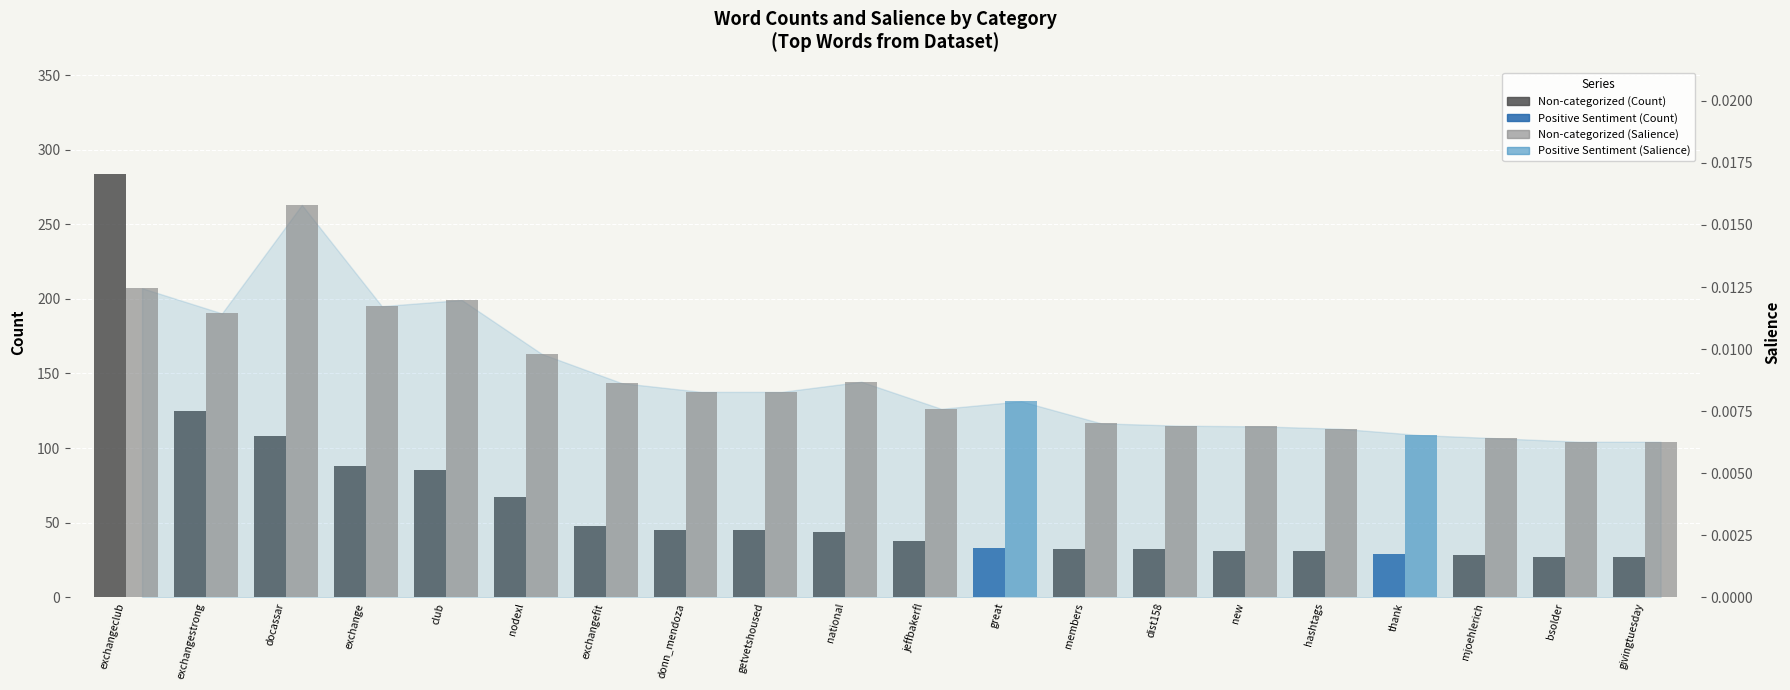

Is the value of Count at national greater than the value of Salience at donn_mendoza?

Yes